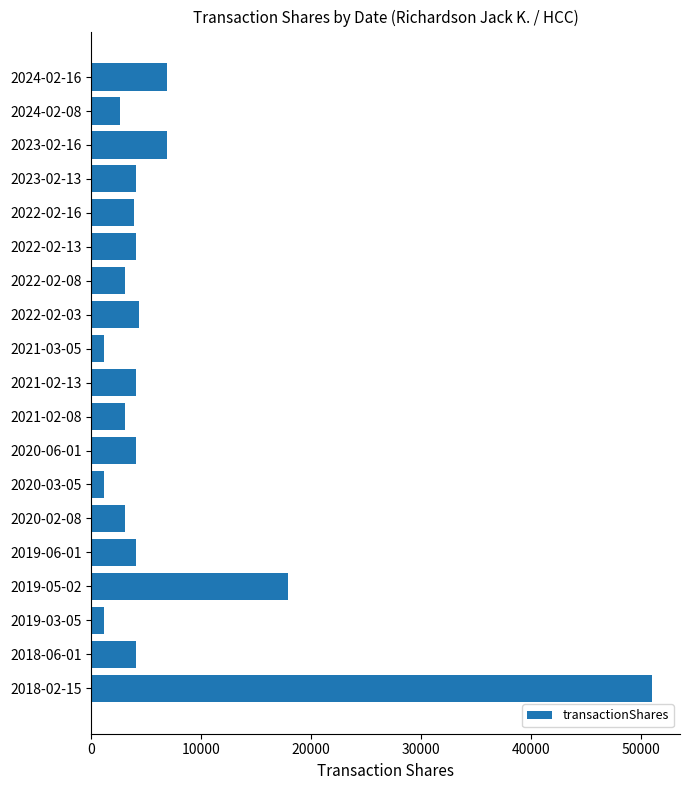

The value at 2022-02-08 is 3047. True or false?

True